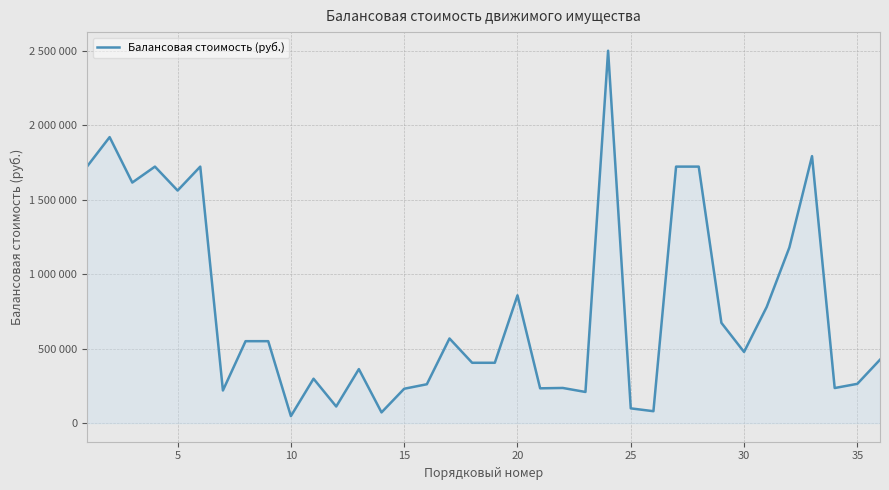

What is the difference between the maximum and second lowest values?

2428080.0